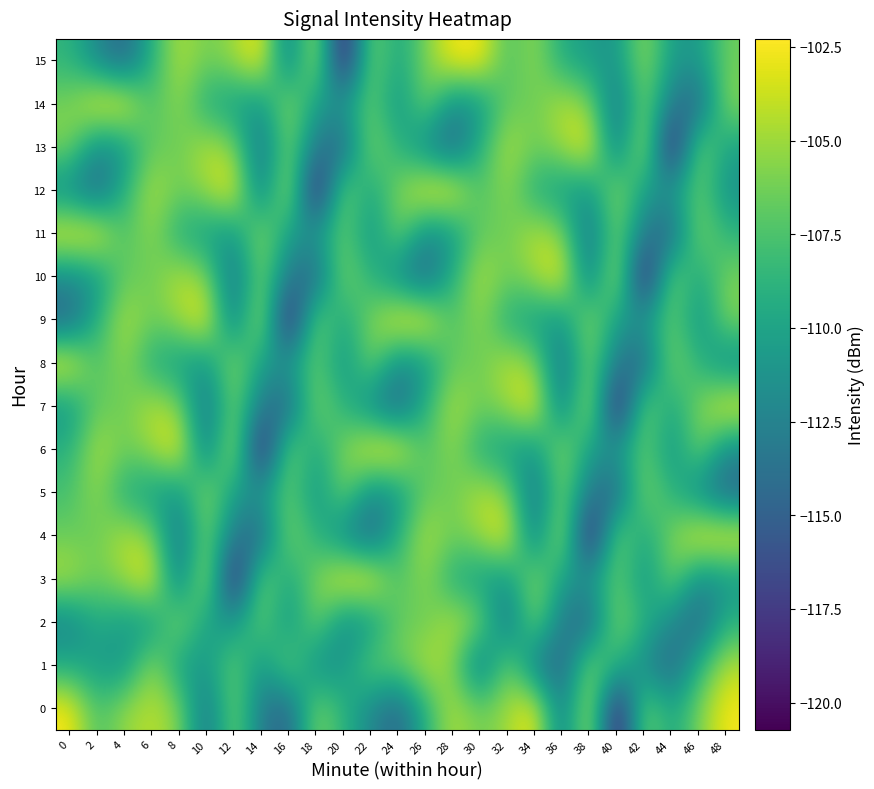

What is the total value across all series at 16?

-1757.9